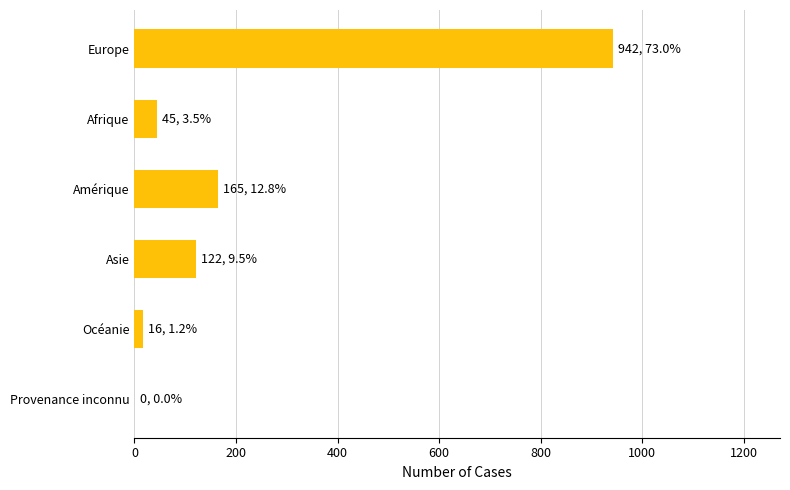

The value at Asie is 44. True or false?

False